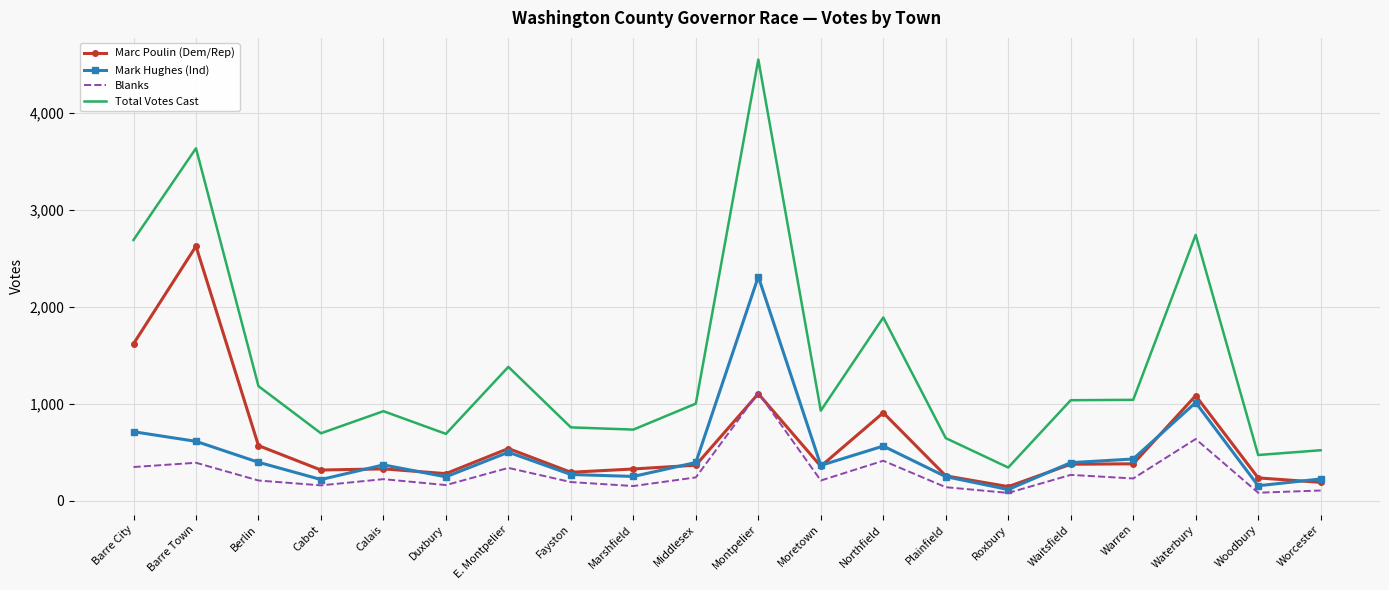

What is the difference between the highest and lowest values at Duxbury?

528